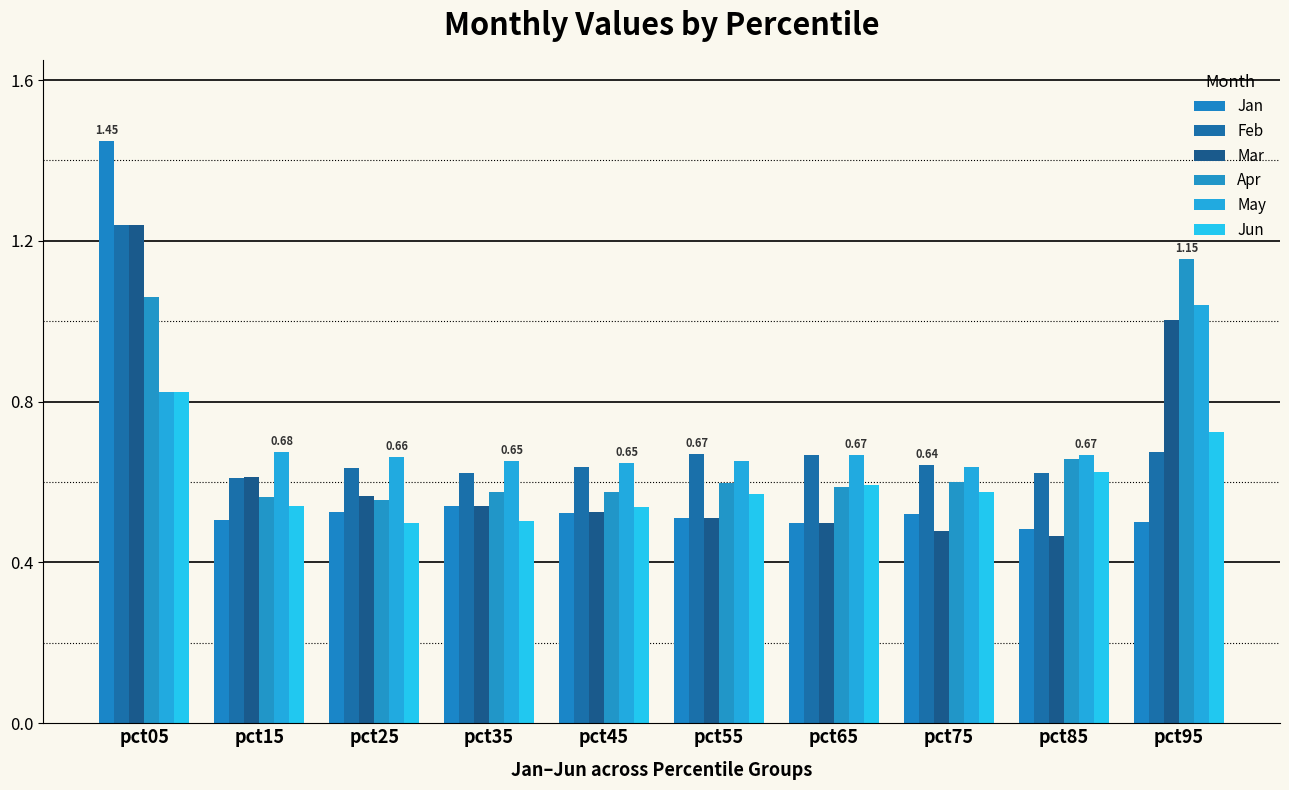

At which label does Jan reach its peak?

pct05